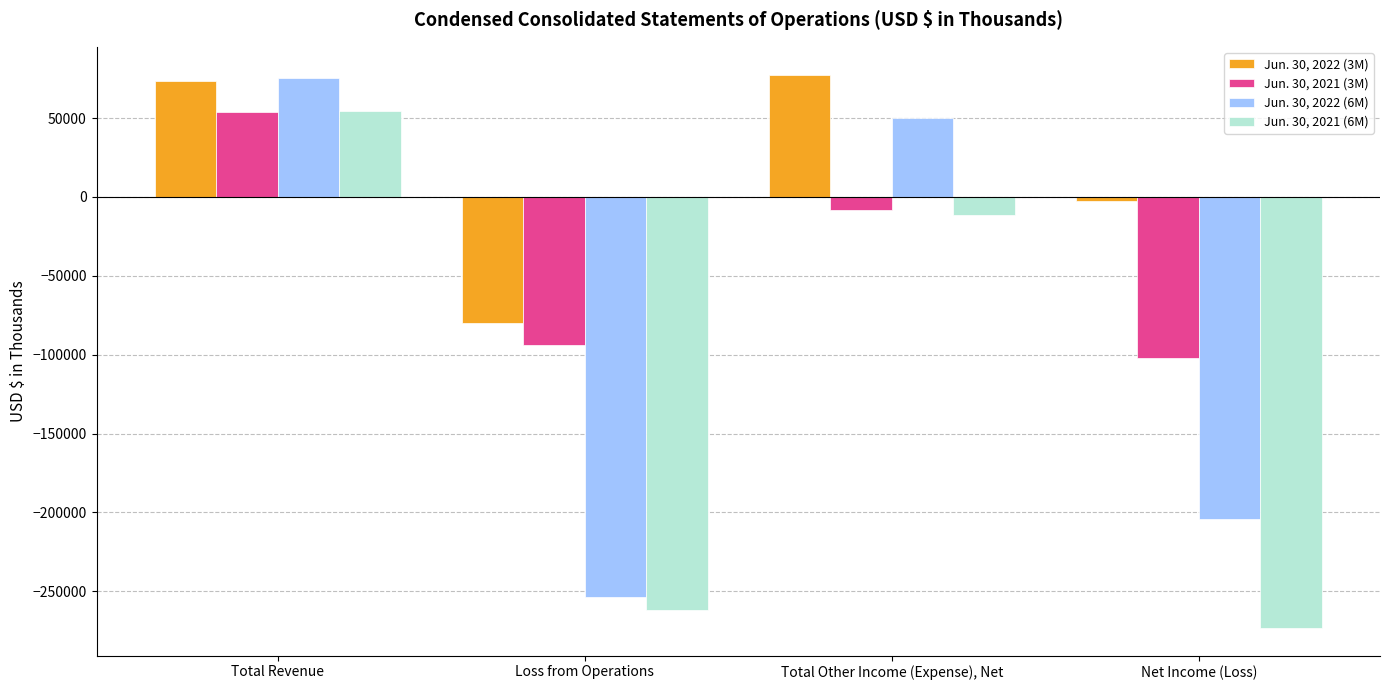

Reading left to right, transcribe all the data shown in this chart.

Jun. 30, 2022 (3M): 73746	-80176	77617	-2559
Jun. 30, 2021 (3M): 54024	-94015	-8059	-102074
Jun. 30, 2022 (6M): 75440	-253854	49965	-203889
Jun. 30, 2021 (6M): 54486	-261519	-11637	-273156